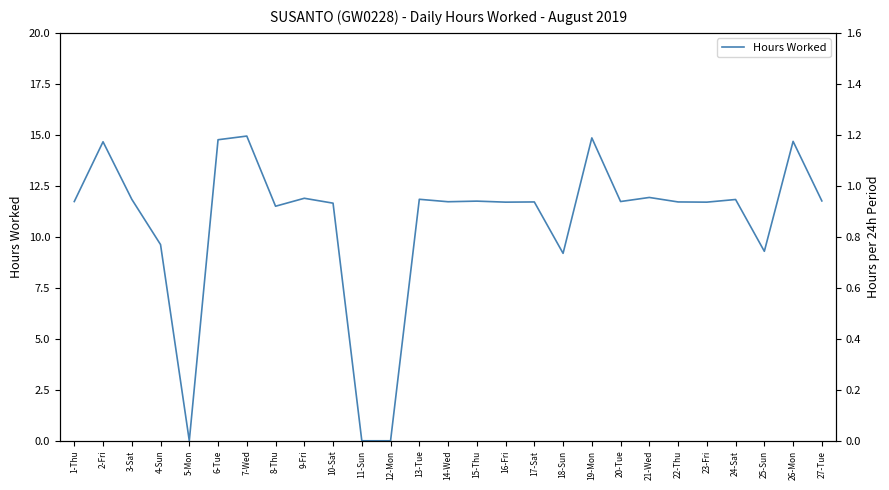

What is the label of the 18th point from the right?

10-Sat